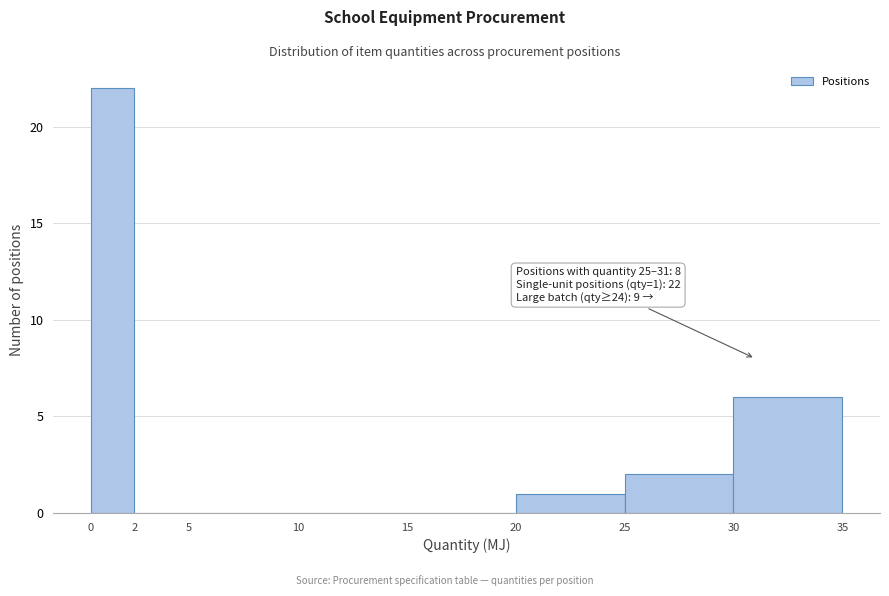

Reading right to left, transcribe all the data shown in this chart.

30=6	25=2	20=1	15=0	10=0	5=0	2=0	0=22